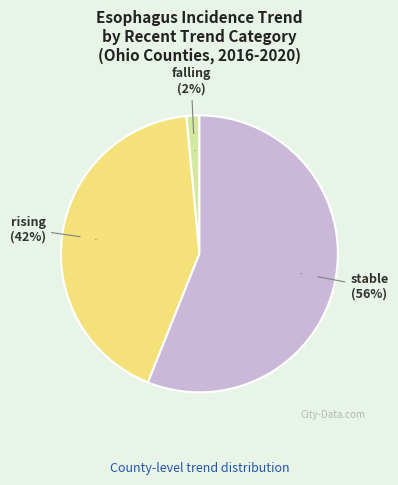

The rising slice represents 42% of the pie. True or false?

True